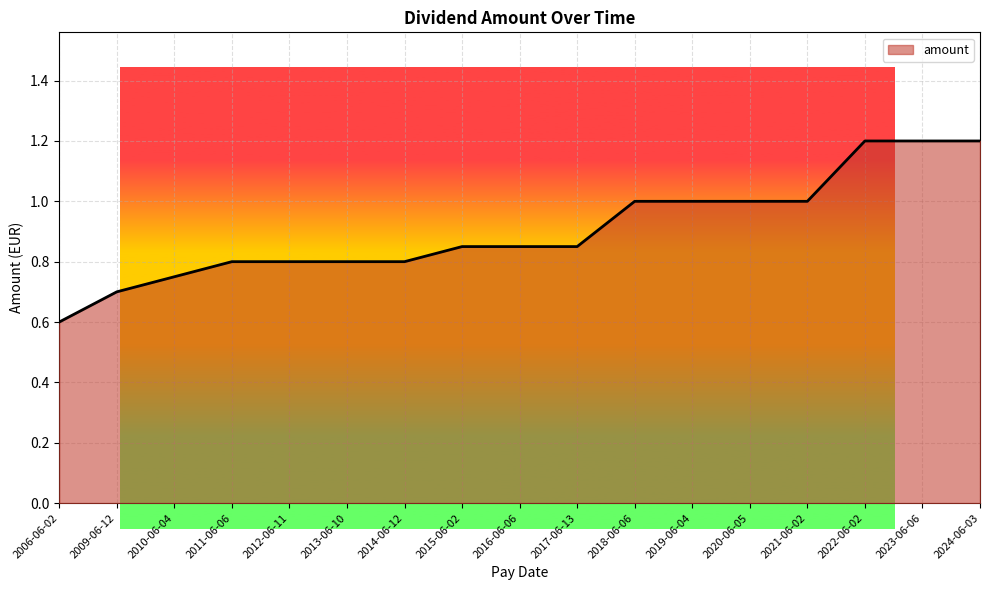

What is the average value?

0.9